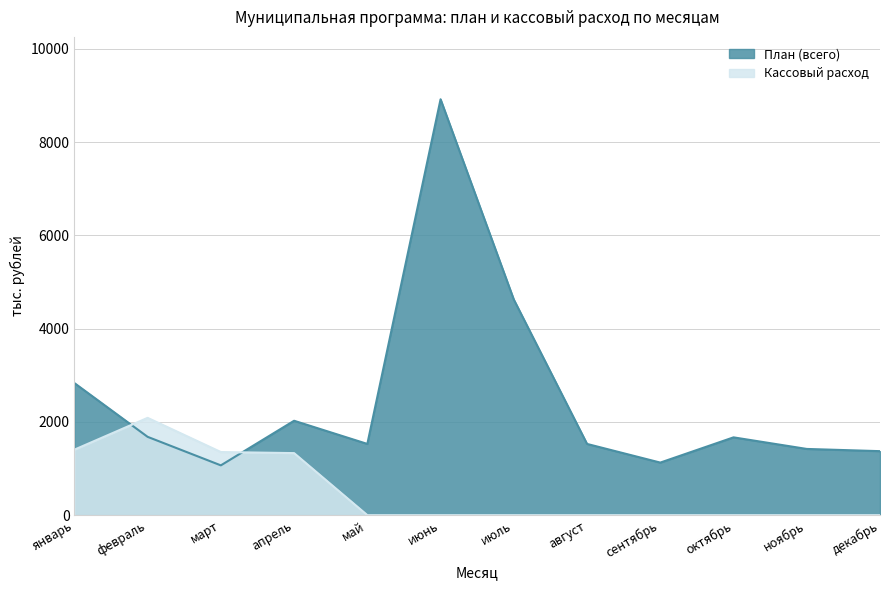

Reading left to right, what are all the values shown in this chart?

План (всего): январь=2833.7	февраль=1680.2	март=1068.1	апрель=2025.0	май=1527.9	июнь=8920.4	июль=4625.0	август=1527.9	сентябрь=1127.7	октябрь=1668.9	ноябрь=1420.4	декабрь=1373.0
Кассовый расход: январь=1404.7	февраль=2087.3	март=1354.2	апрель=1331.1	май=0.0	июнь=0.0	июль=0.0	август=0.0	сентябрь=0.0	октябрь=0.0	ноябрь=0.0	декабрь=0.0